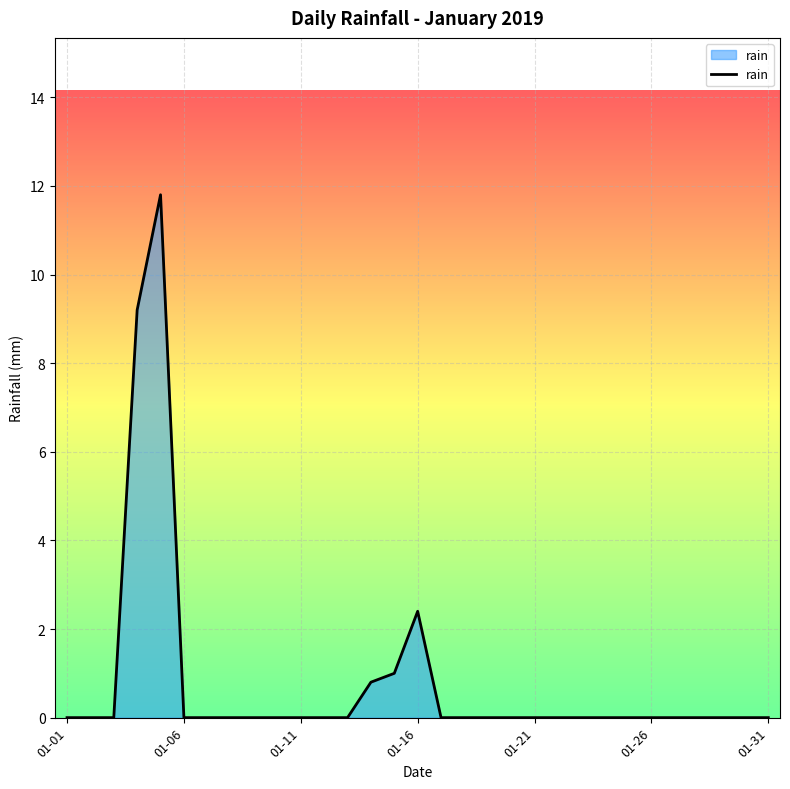

What is the greatest value displayed?

11.8